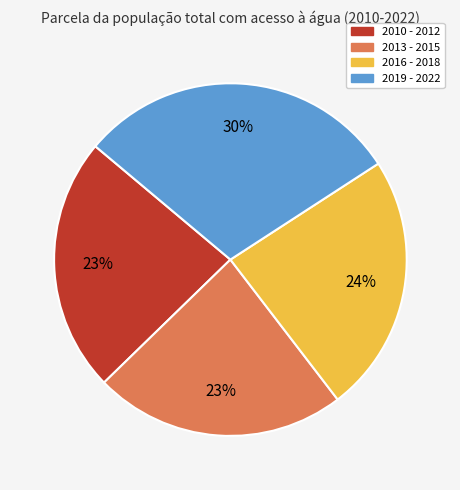

Does any single category account for the majority?

No